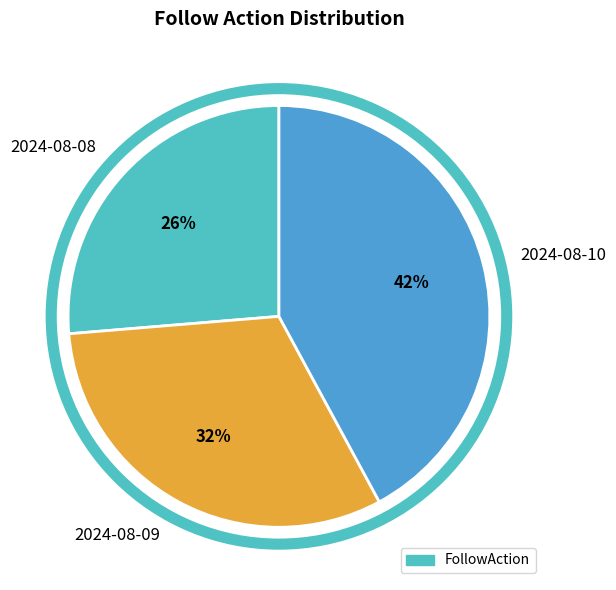

Do 2024-08-08 and 2024-08-09 together represent more than half of the pie?

Yes